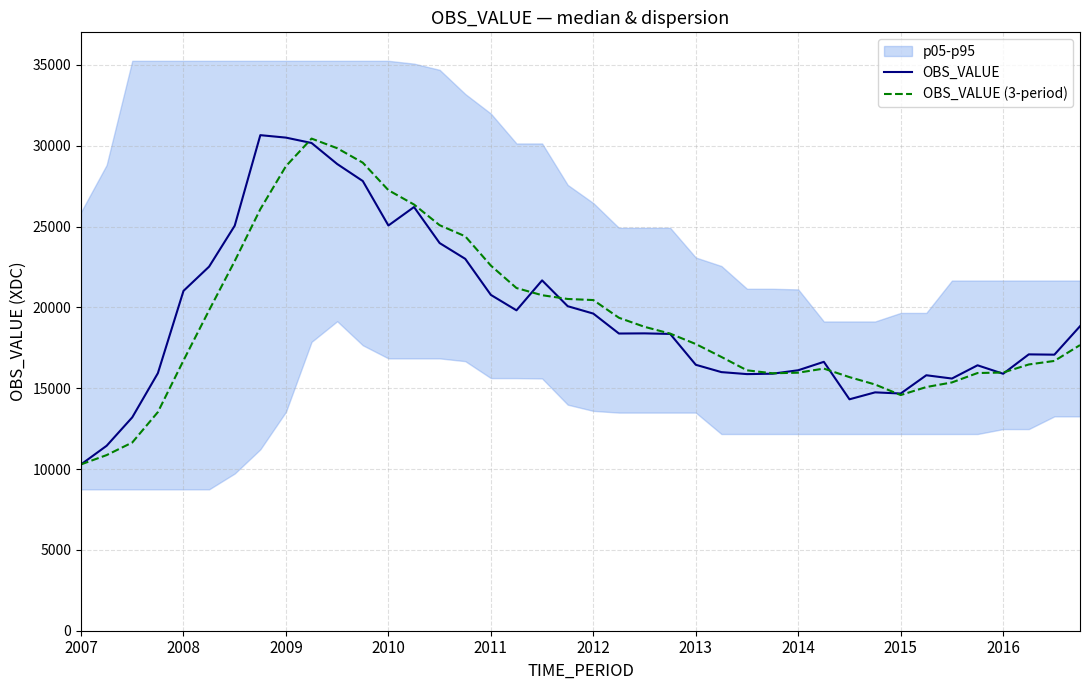

What is the difference between the highest and lowest values at 37?

624.6